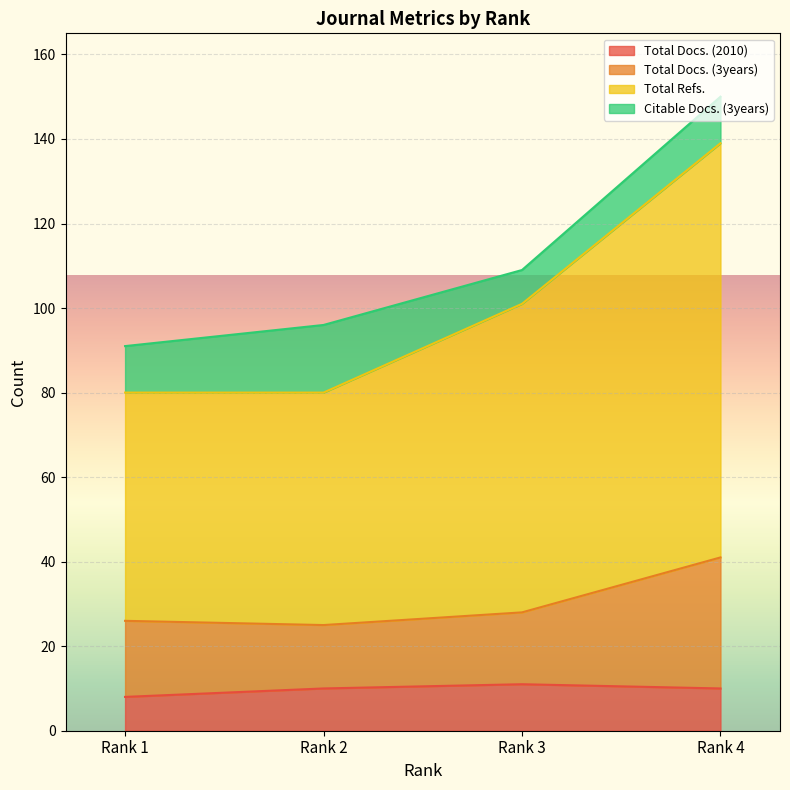

At which label does Total Refs. first exceed 101?

Rank 4